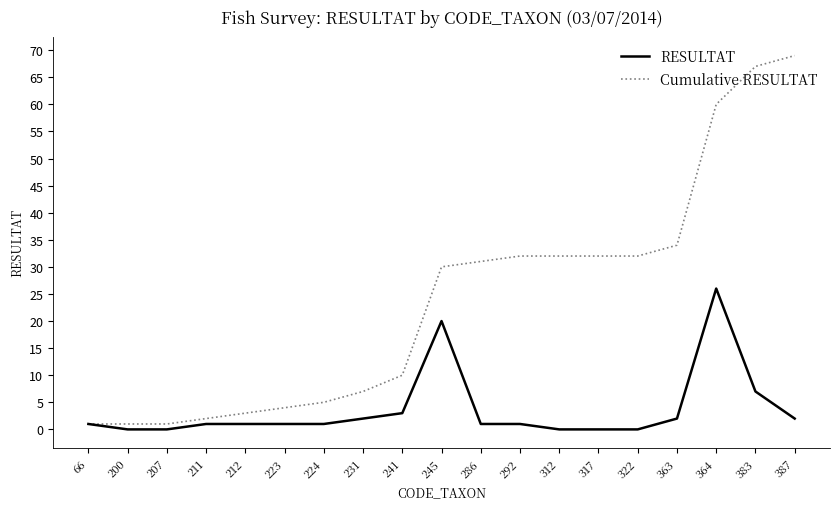

Between 211 and 364, which series saw the biggest shift?

Cumulative RESULTAT